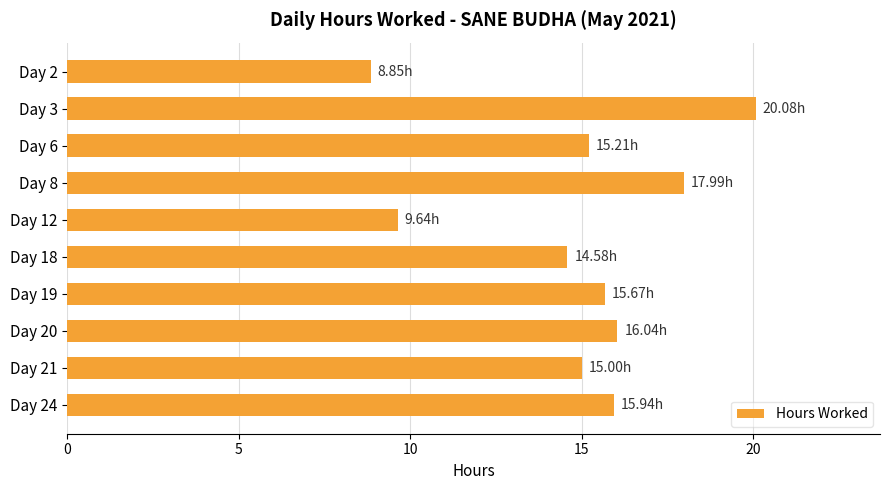

Where is the data nearest to the value 14?

Day 18